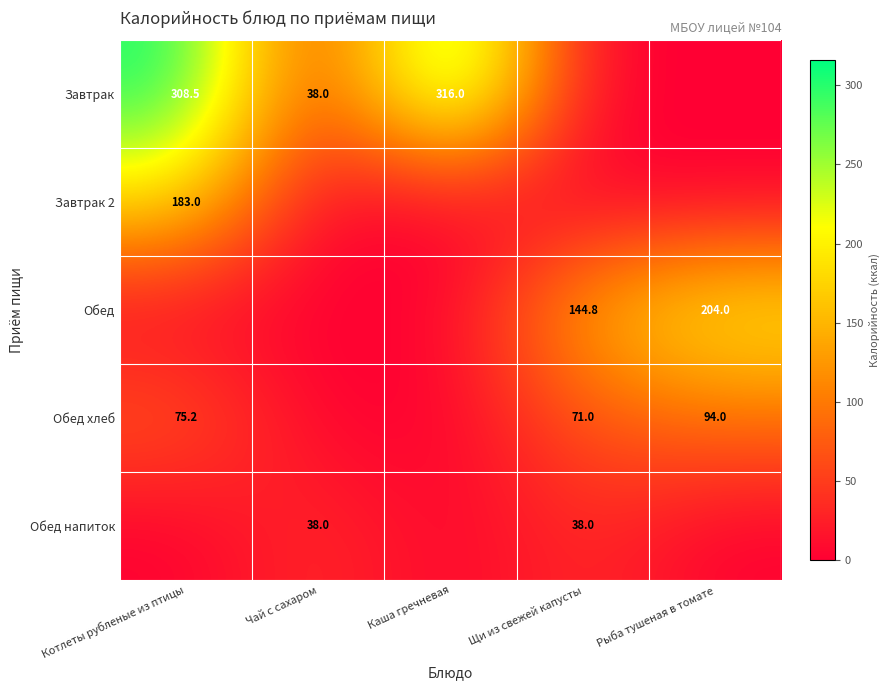

Is the value of Обед at Щи из свежей капусты greater than the value of Обед хлеб at Котлеты рубленые из птицы?

Yes